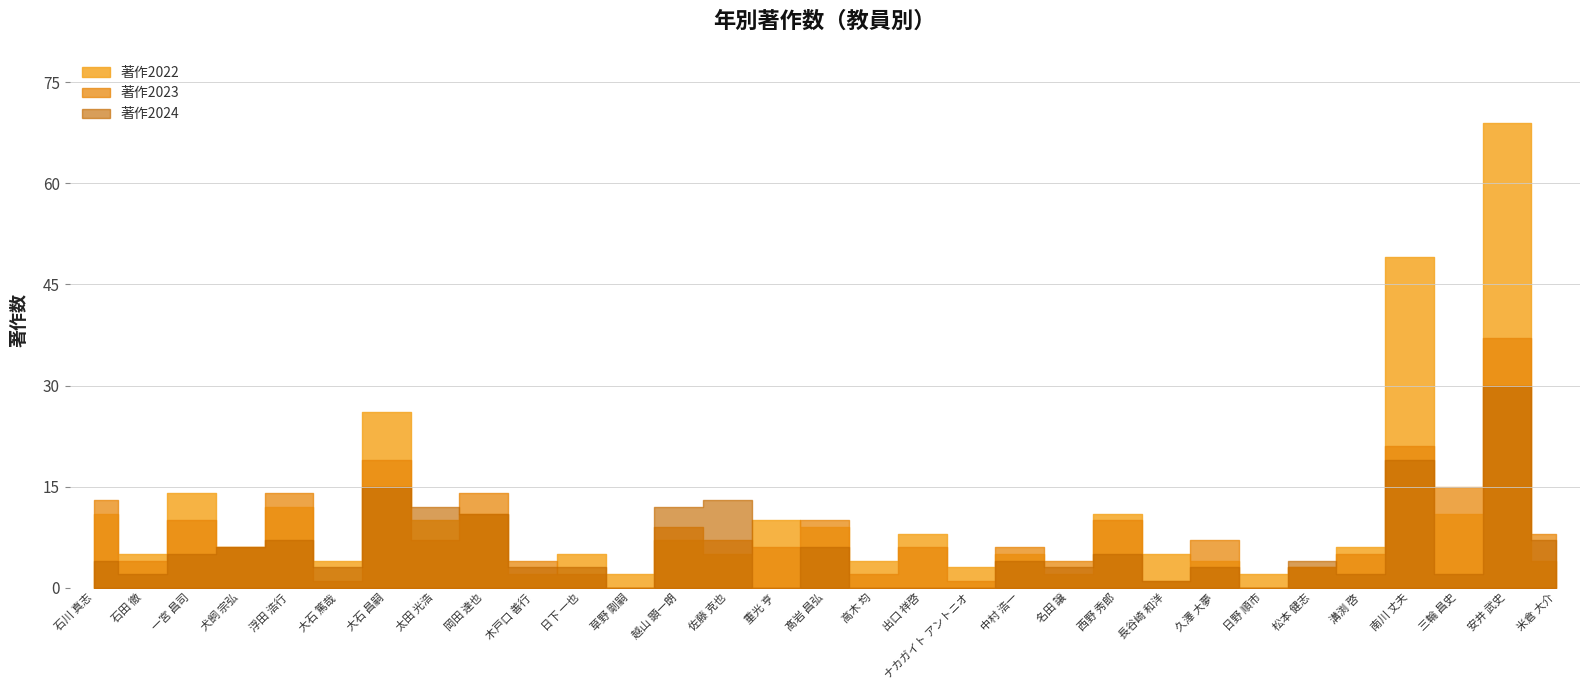

List the series in order of their overall mean, highest first.

著作2022, 著作2023, 著作2024